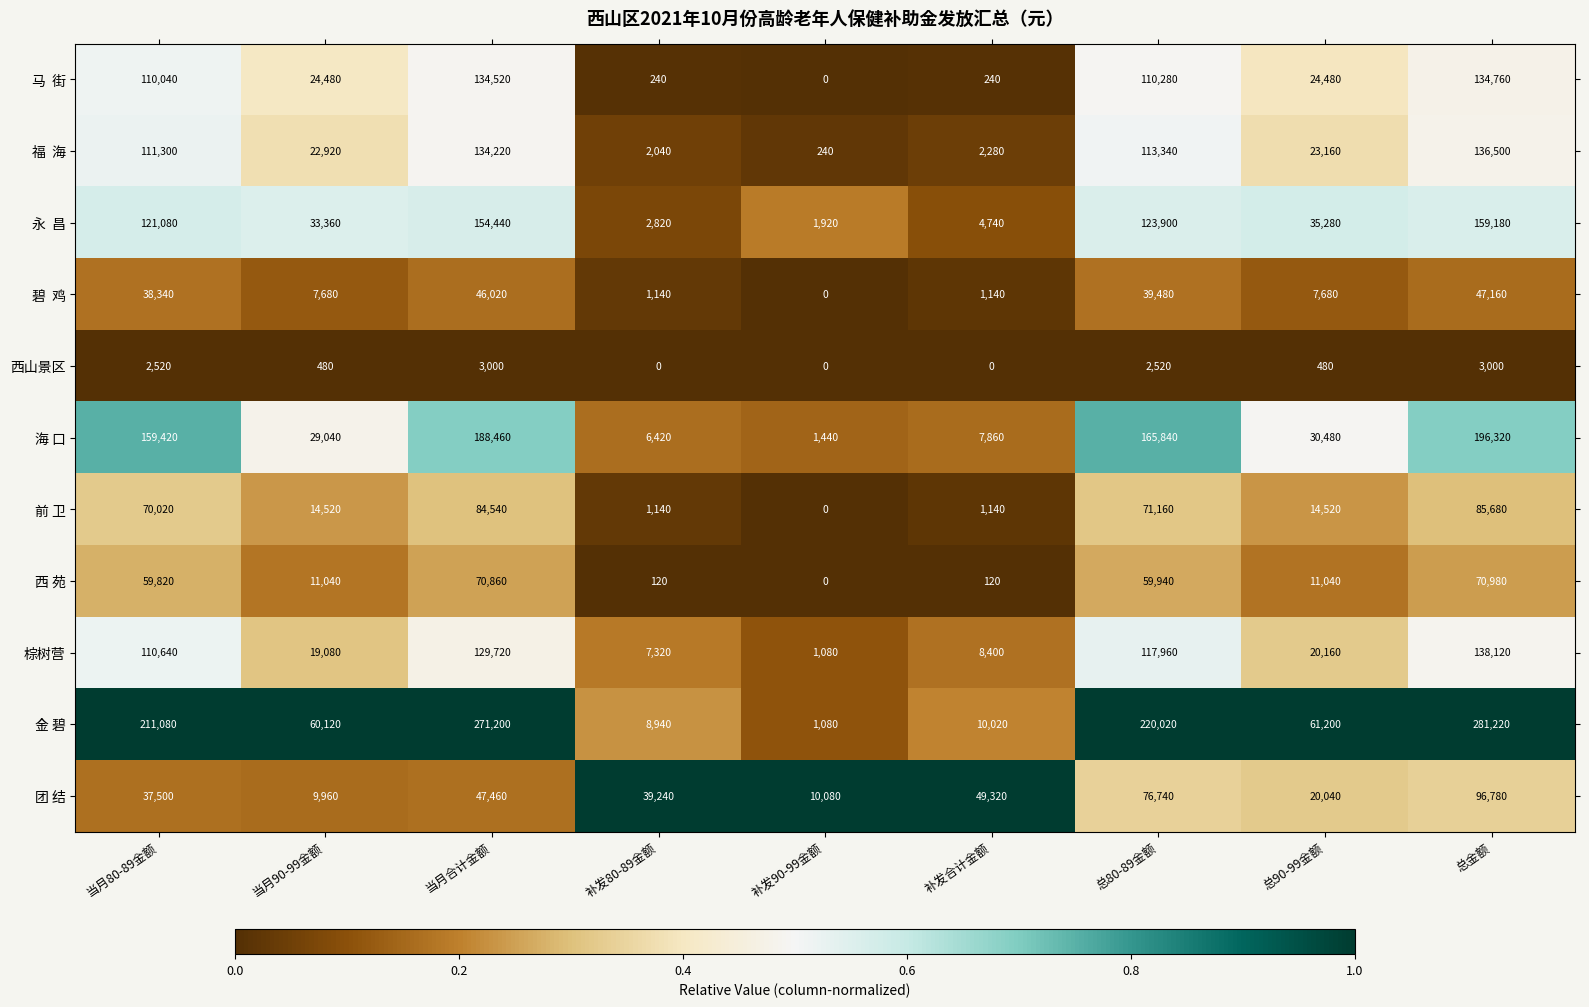

Which series has the largest total across all categories?

金 碧